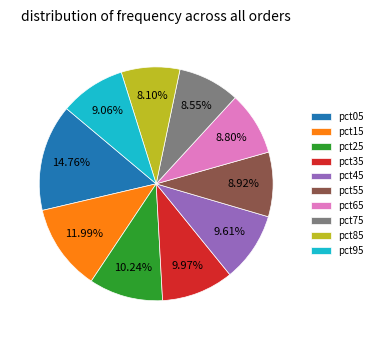

Between pct15 and pct75, which is larger?

pct15